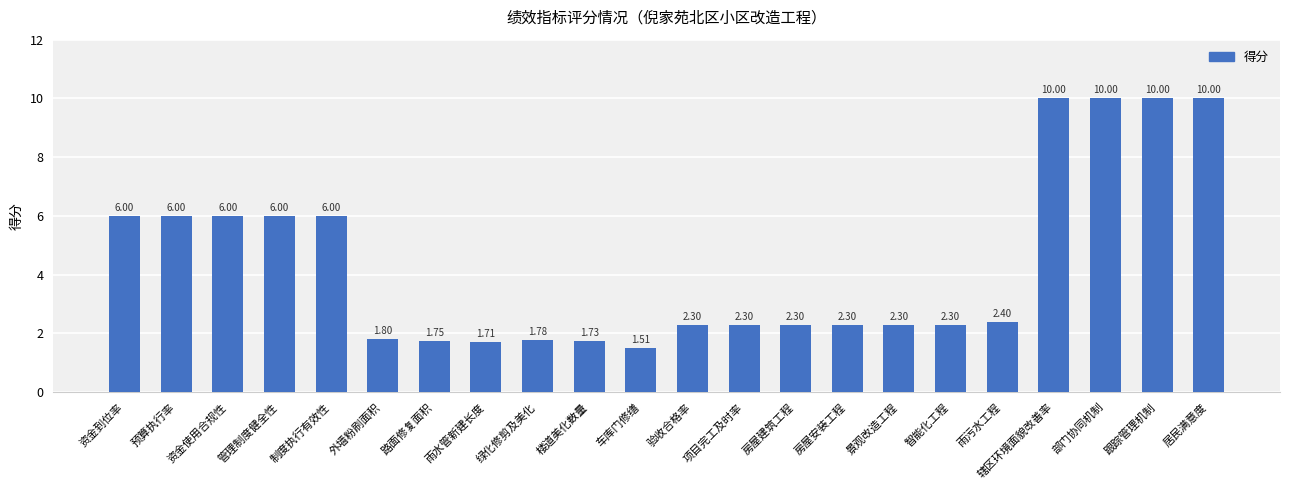

What is the approximate value at 外墙粉刷面积?

1.8